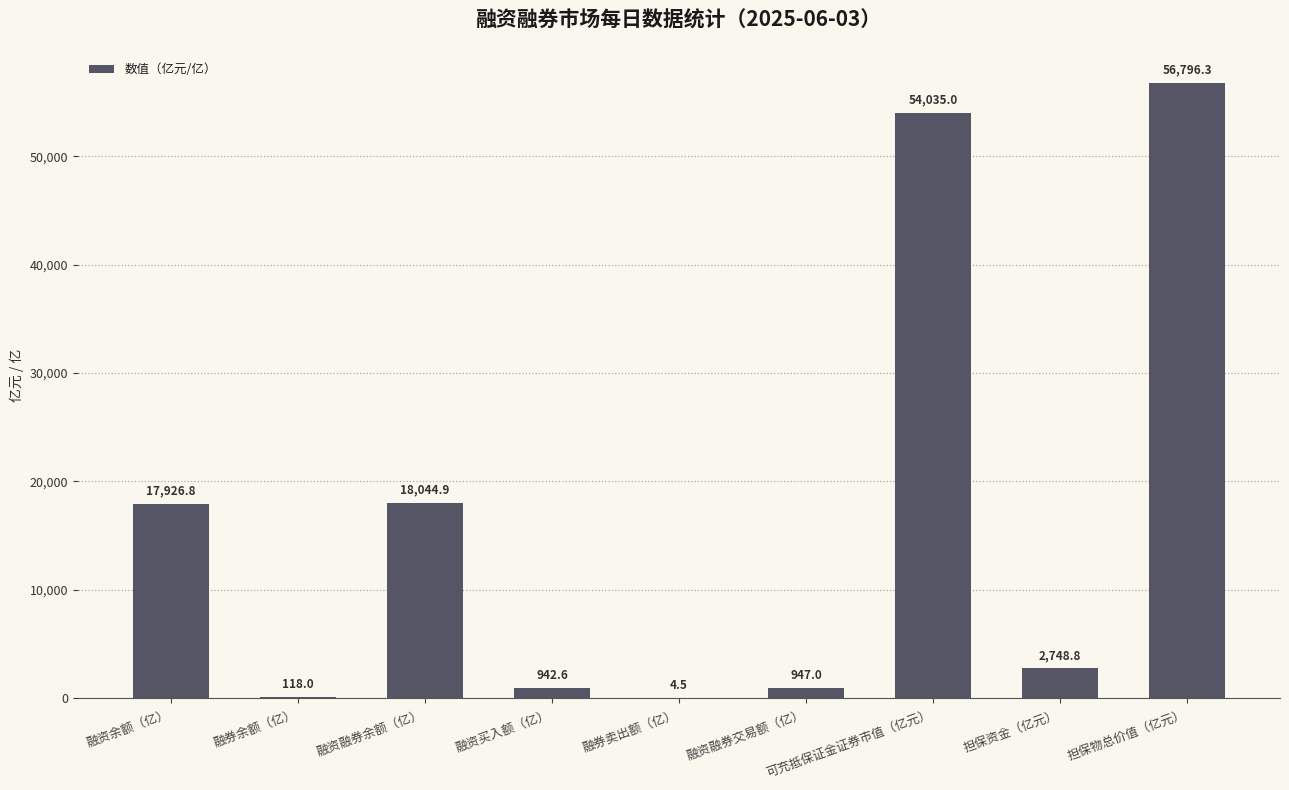

Which has a higher value, 融券余额（亿） or 可充抵保证金证券市值（亿元）?

可充抵保证金证券市值（亿元）